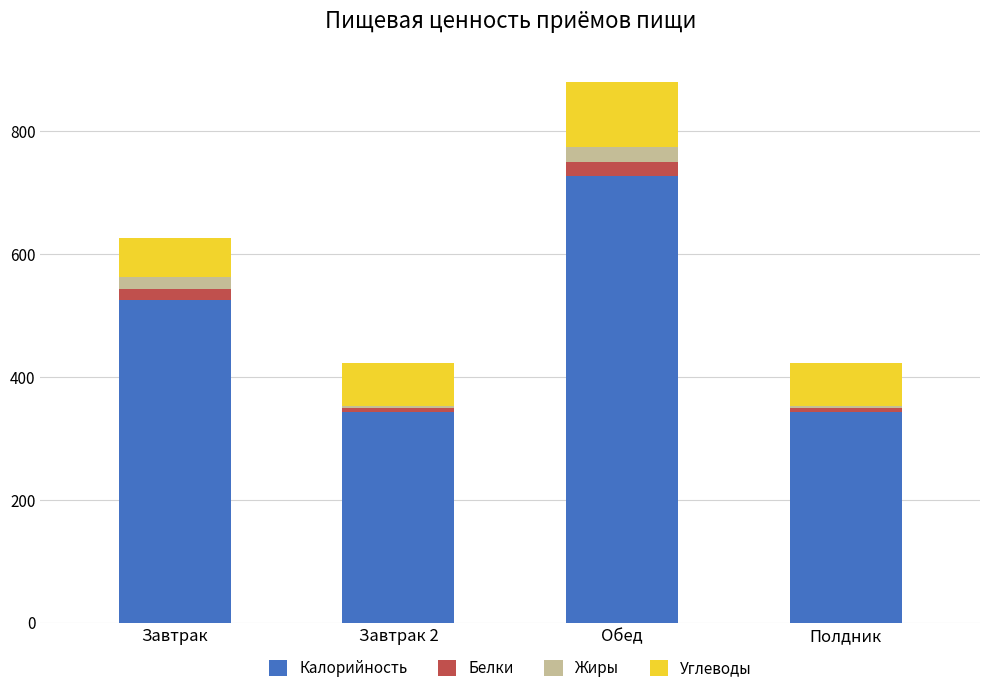

What is the lowest value of the Калорийность series?

342.4